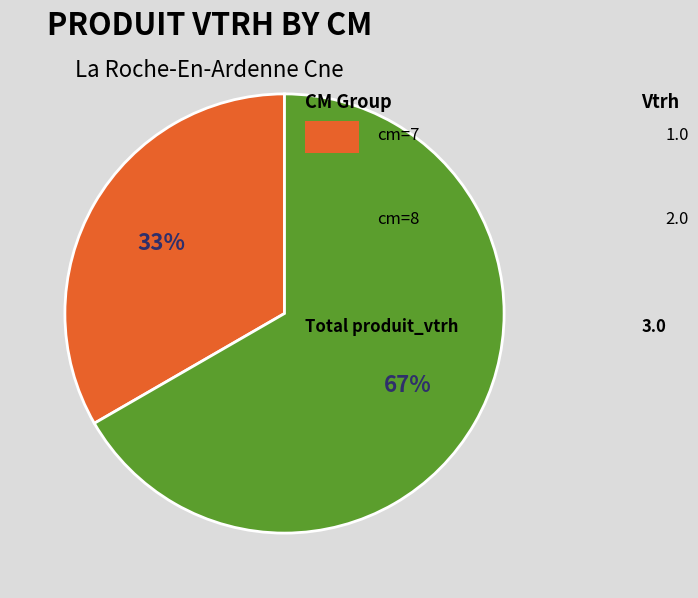

Is there a majority slice in this chart?

Yes